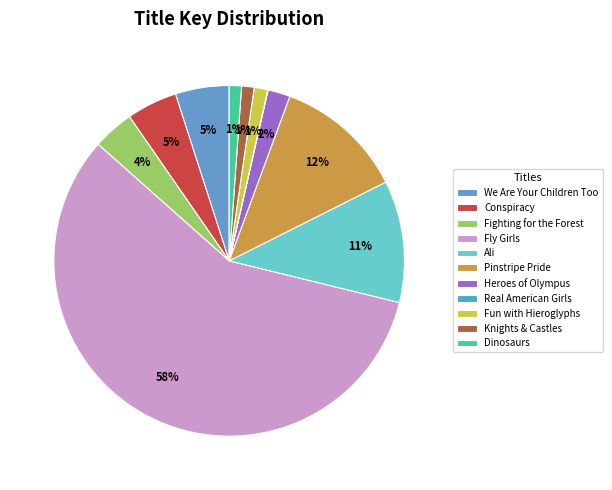

To the nearest percent, what portion does Knights & Castles represent?

1%